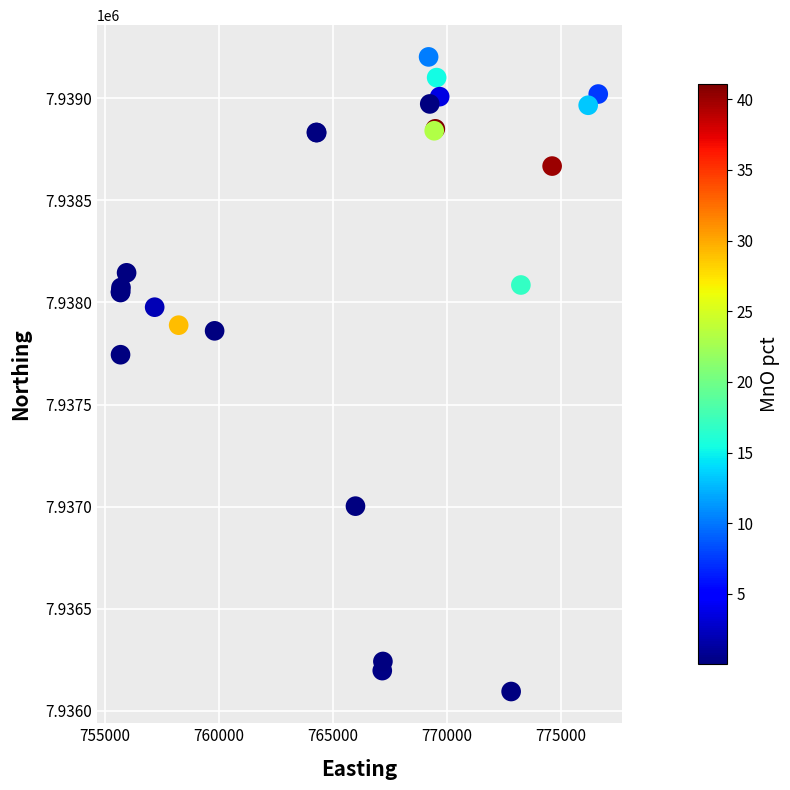

What Y value in the scatter plot is closest to 7937648?

7937744.0